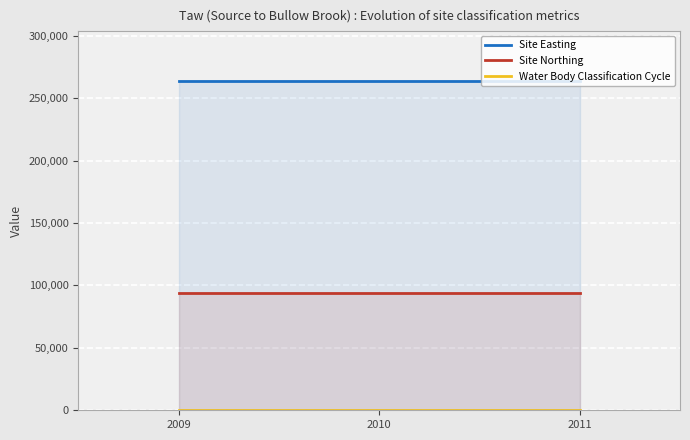

What are all the series names shown in the legend?

Site Easting, Site Northing, Water Body Classification Cycle